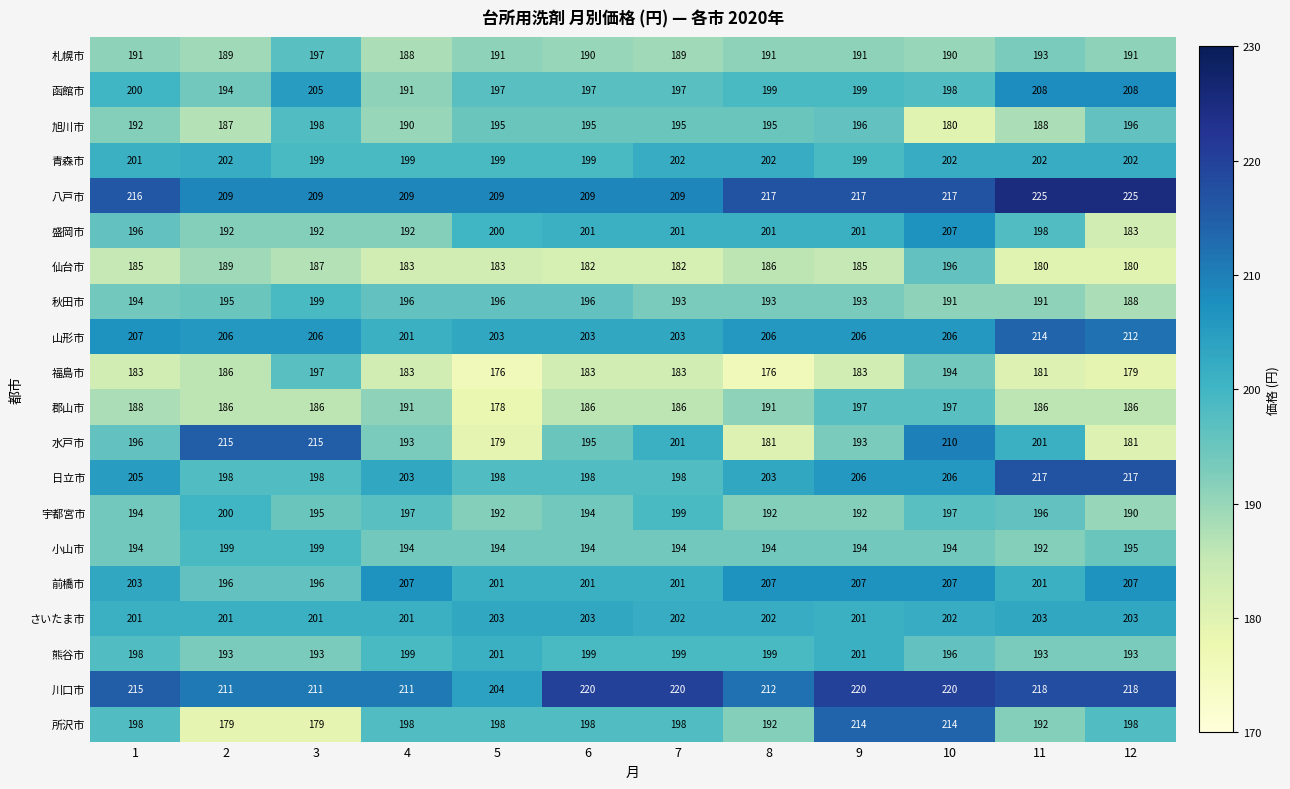

Is it true that 水戸市 equals 46 at 5?

False